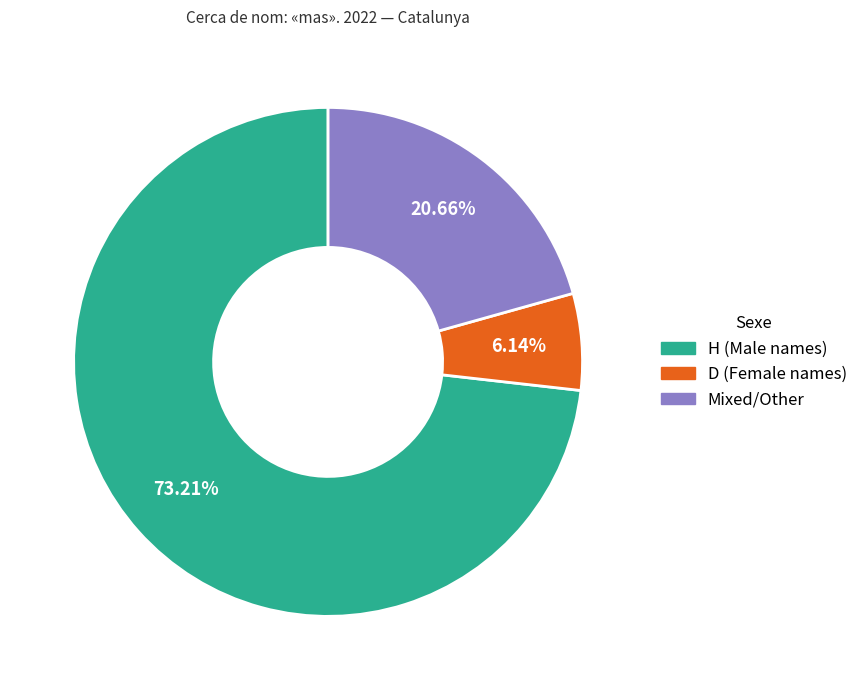

How many slices are in this pie chart?

3